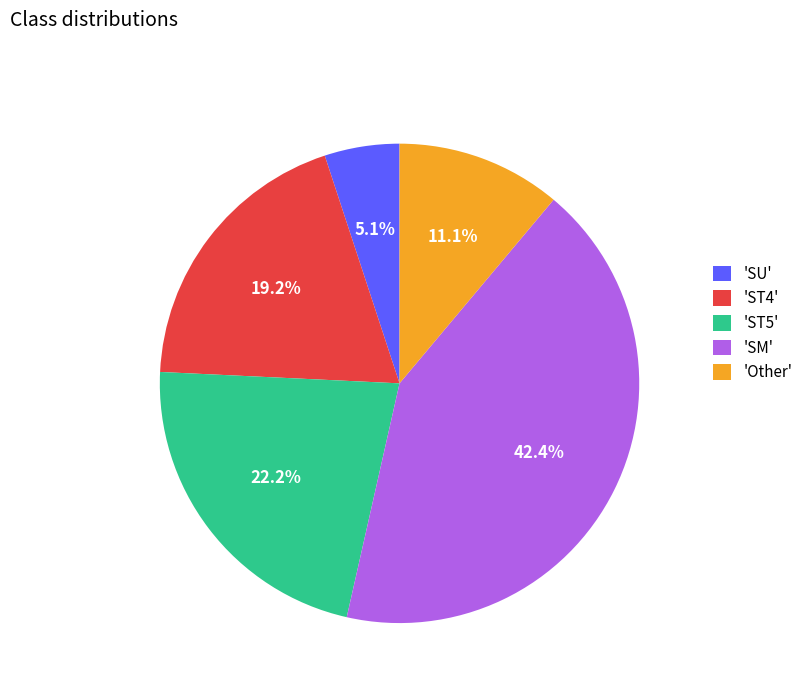

How many slices are in this pie chart?

5